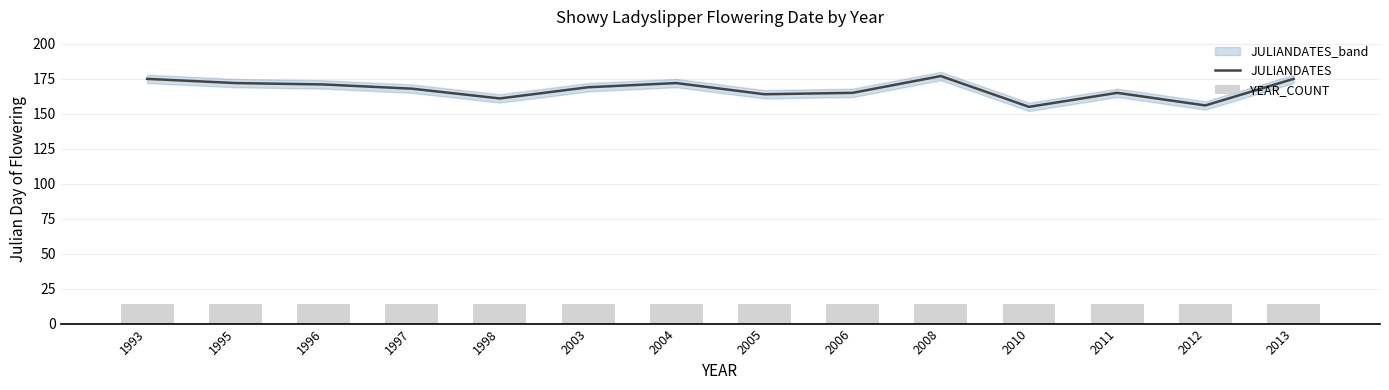

What is the value of the YEAR_COUNT bar at the 6th from the left?

14